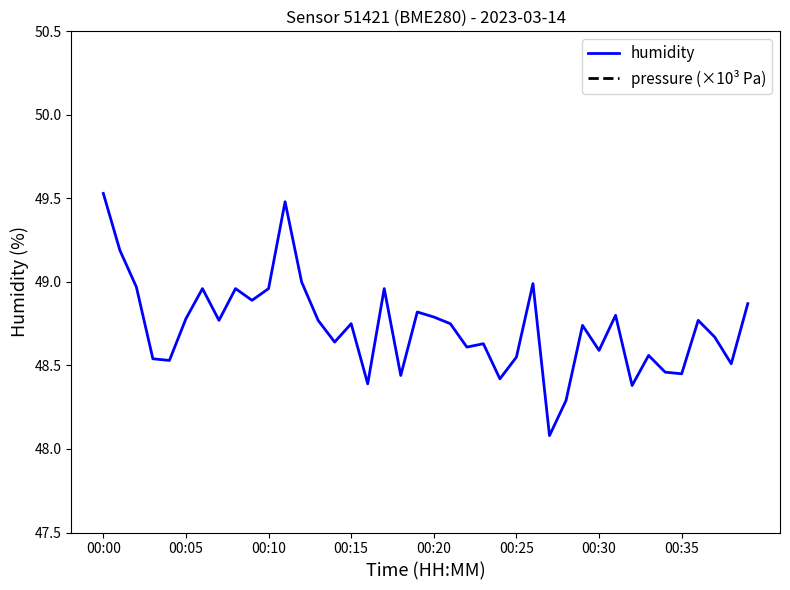

True or false: humidity and pressure (×10³ Pa) cross at least once.

False